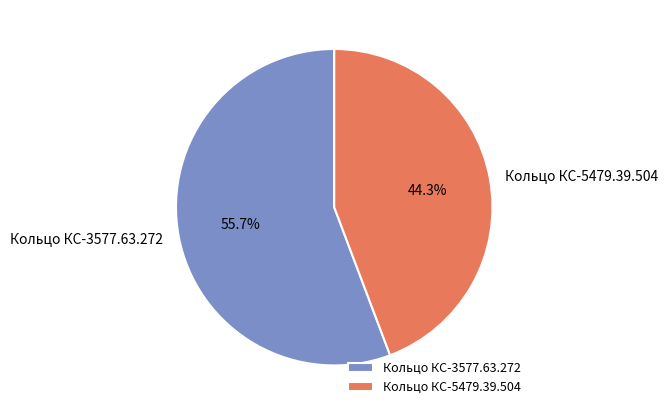

Rank the categories by value from lowest to highest.

Кольцо КС-5479.39.504, Кольцо КС-3577.63.272